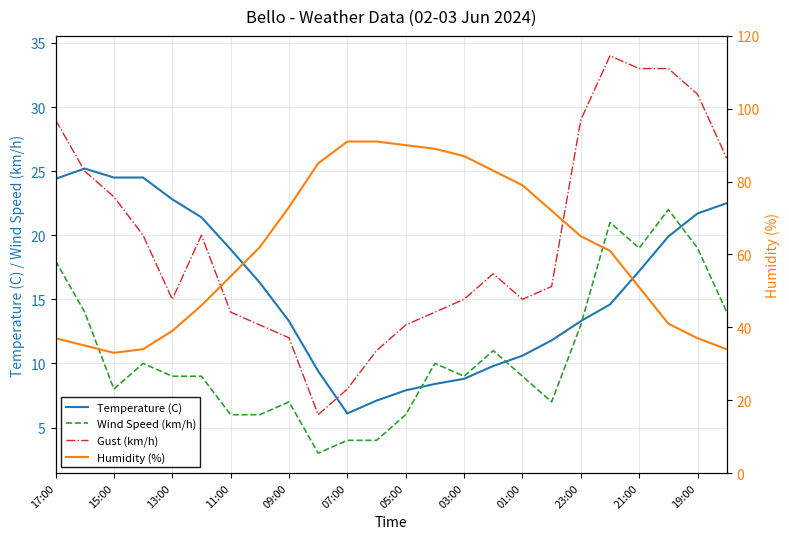

Rank the series at 19:00 from highest to lowest value.

Humidity (%), Gust (km/h), Temperature (C), Wind Speed (km/h)